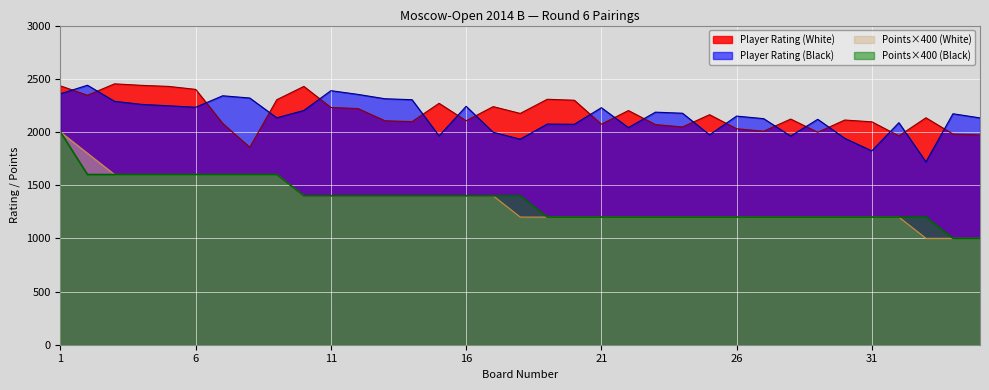

What is the difference between the highest and lowest values at 27?

925